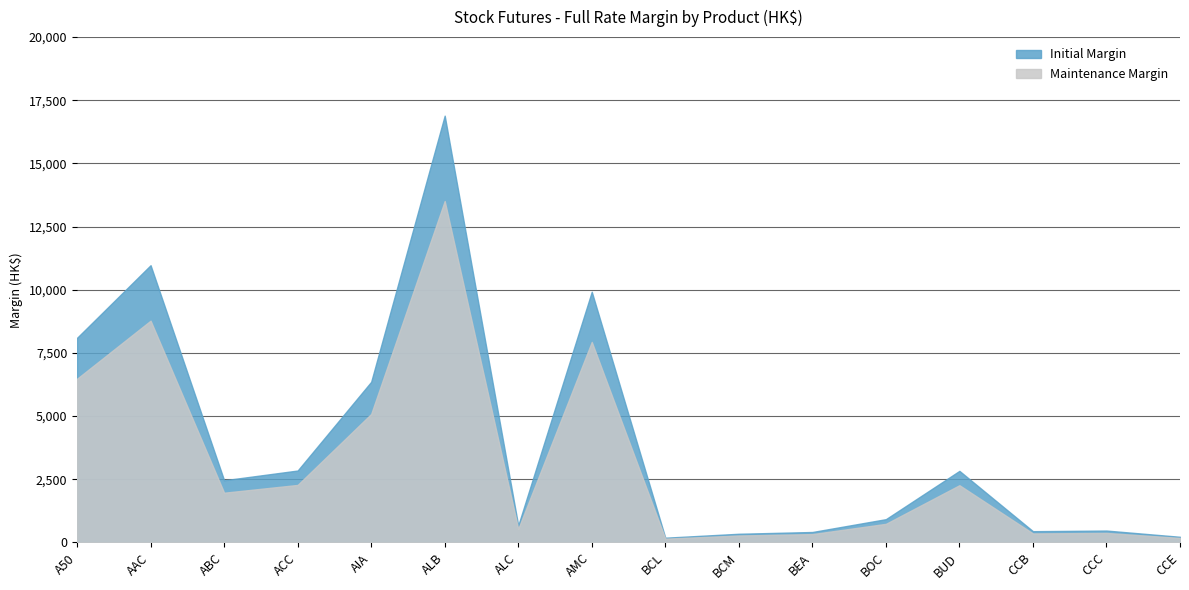

Which has a higher value, BUD or ALC?

BUD